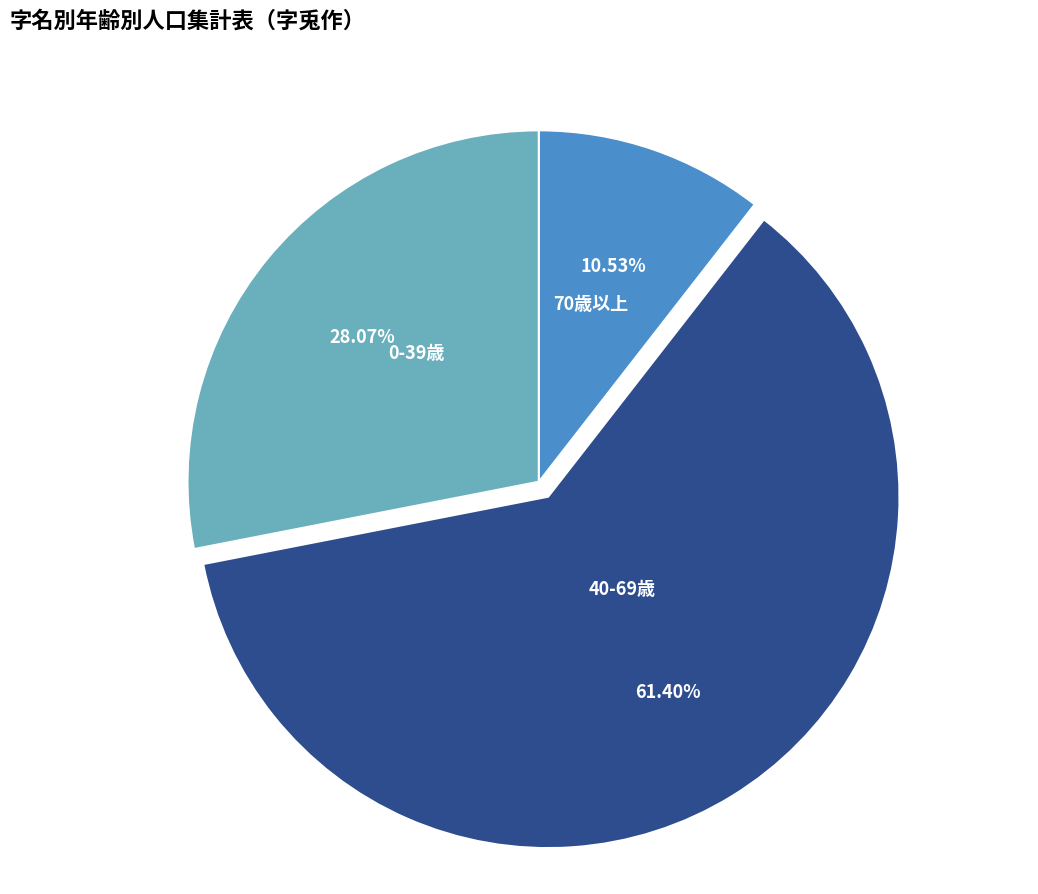

Approximately how many times larger is the value at 0-39歳 compared to 40-69歳?

0.5